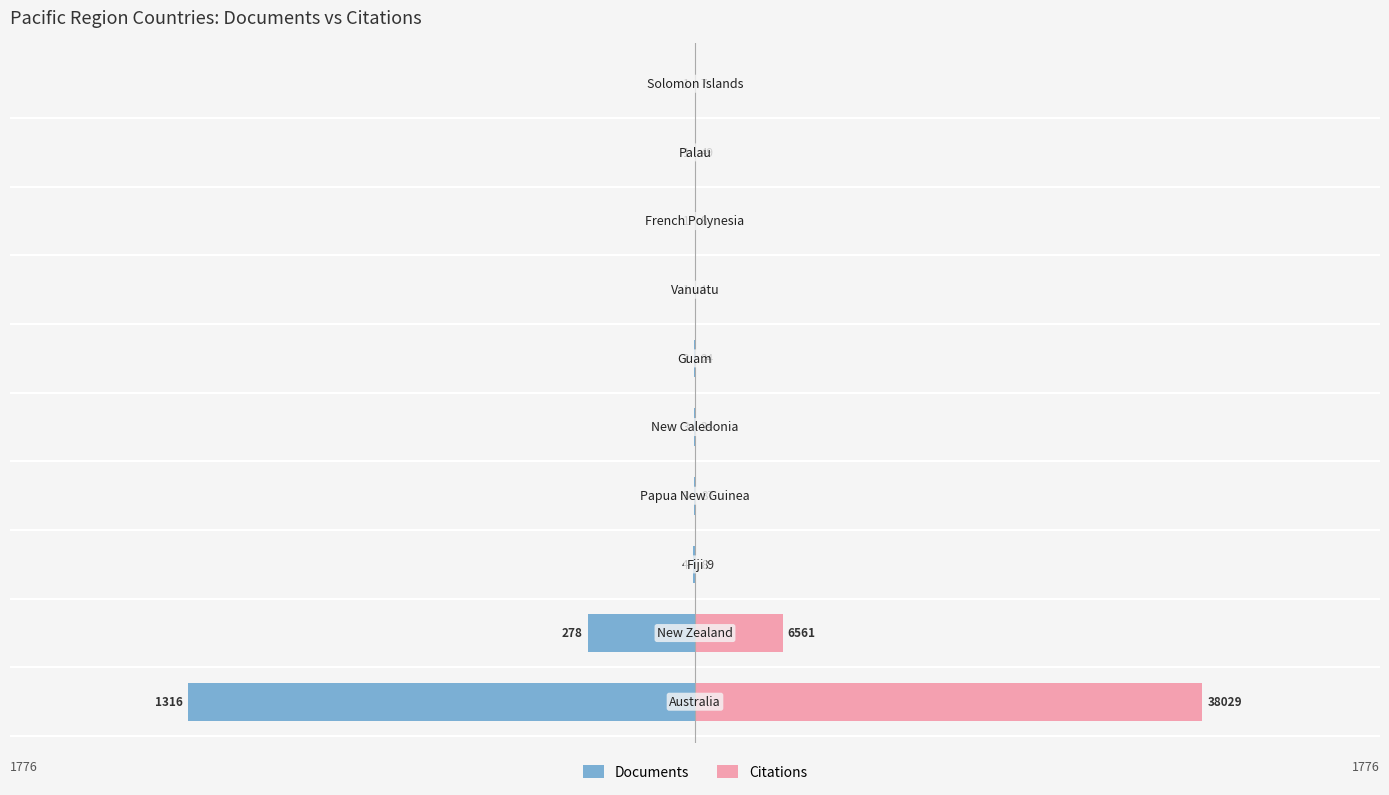

List the series in order of their overall mean, lowest first.

Documents, Citations